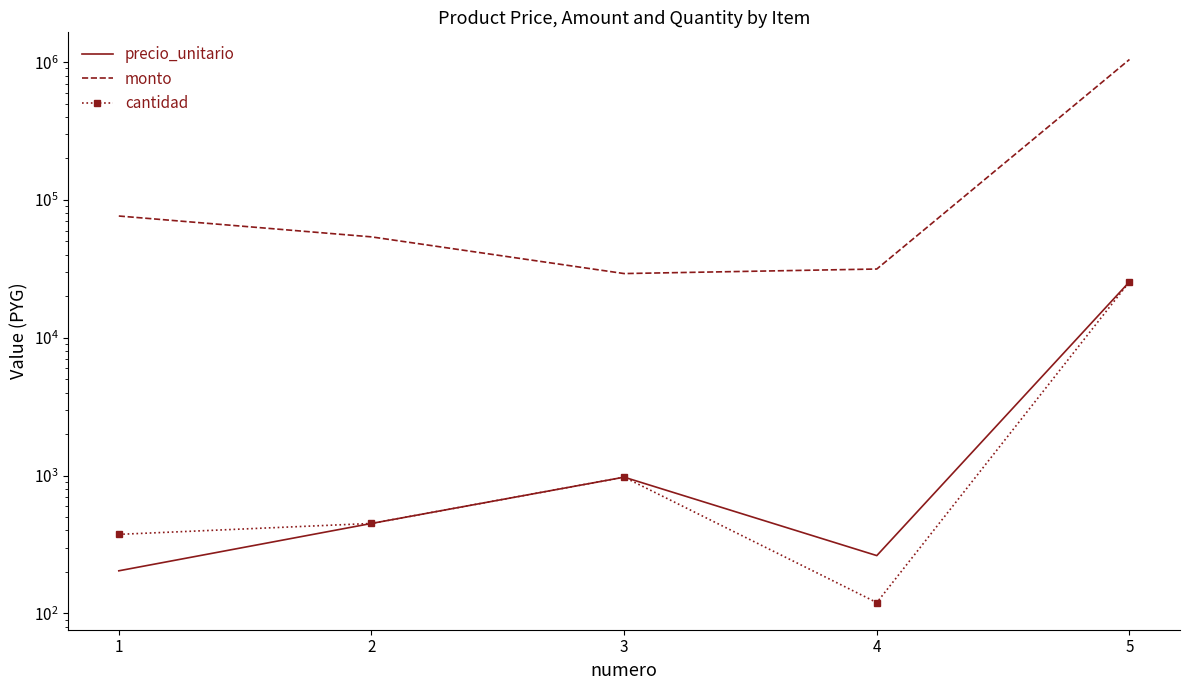

At 4, list the series in order from largest to smallest.

monto, precio_unitario, cantidad